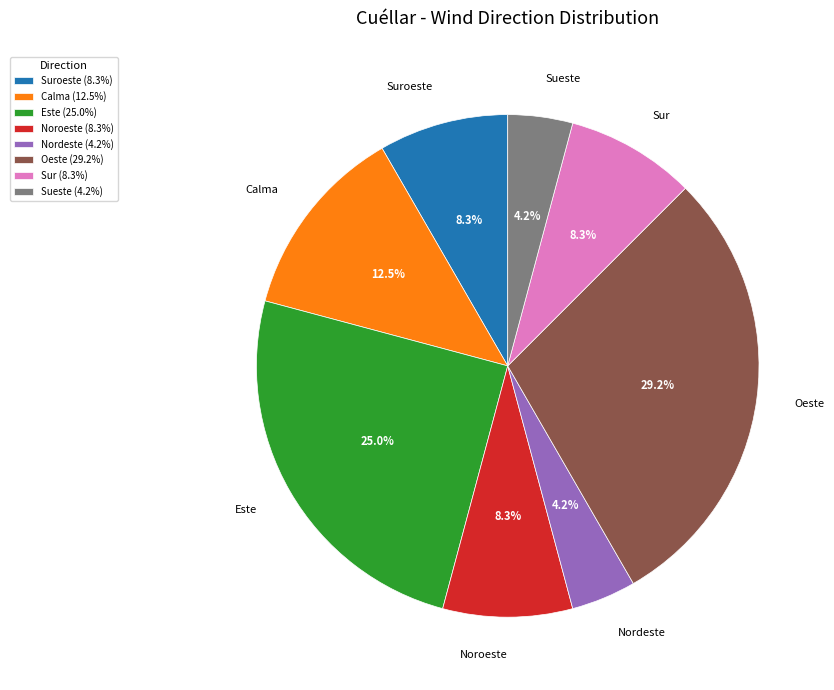

How many segments does this pie chart have?

8